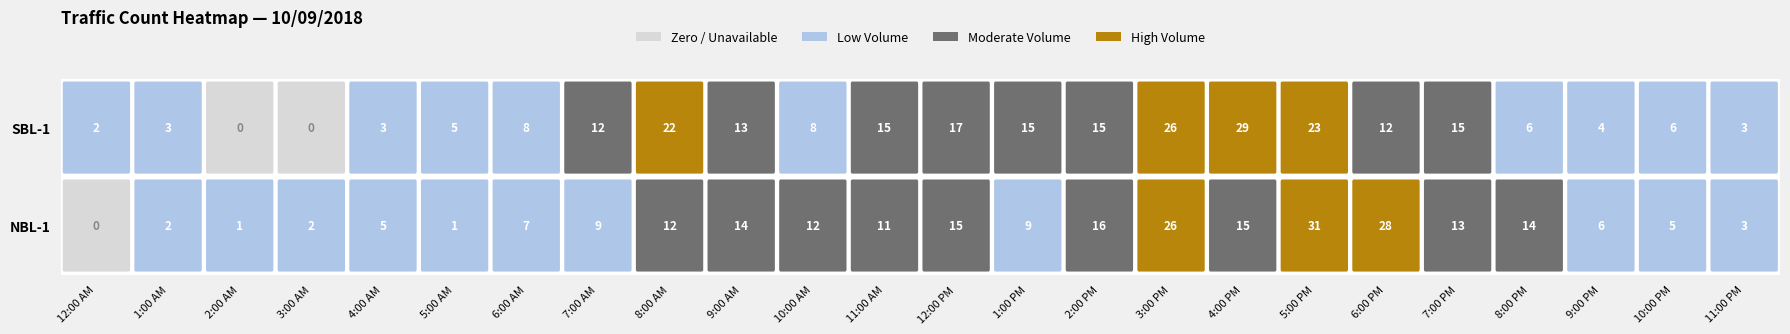

Reading left to right, list all the values displayed in this chart.

NBL-1: 0	2	1	2	5	1	7	9	12	14	12	11	15	9	16	26	15	31	28	13	14	6	5	3
SBL-1: 2	3	0	0	3	5	8	12	22	13	8	15	17	15	15	26	29	23	12	15	6	4	6	3